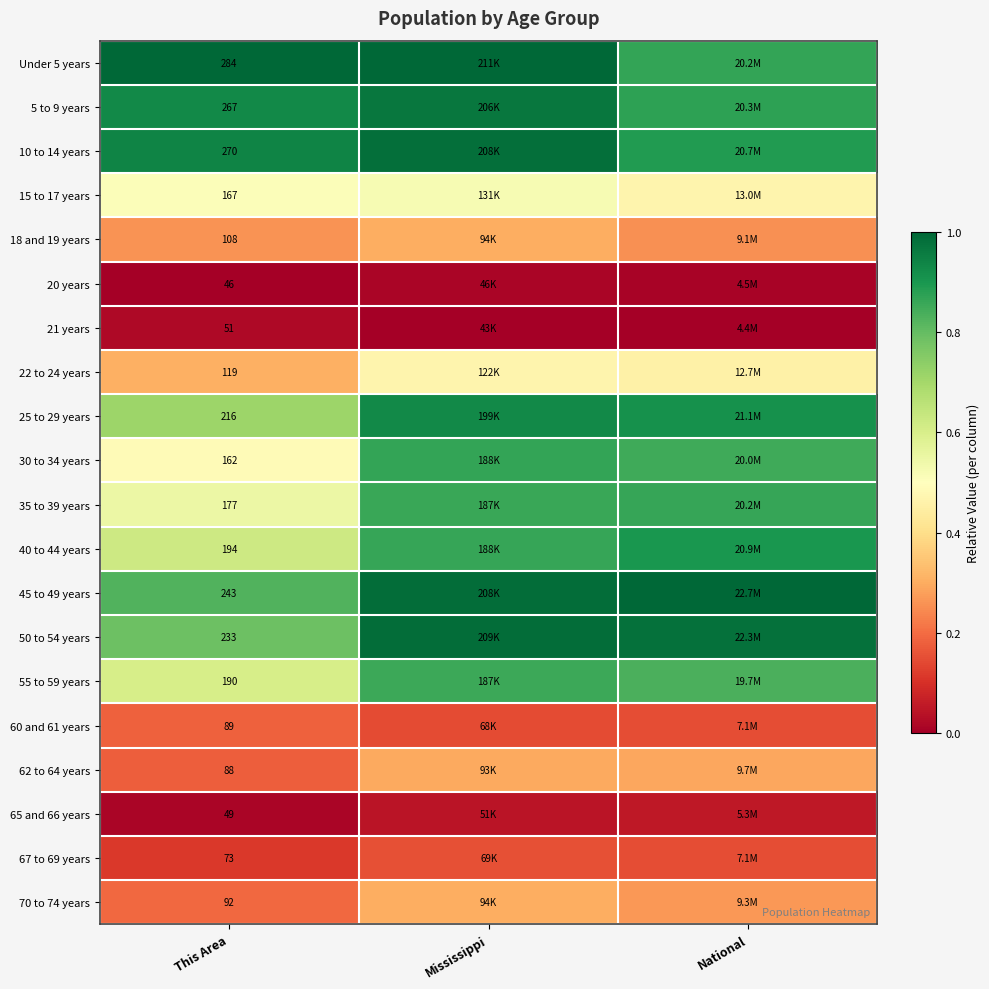

The value of 5 to 9 years at National is 0.5. True or false?

False